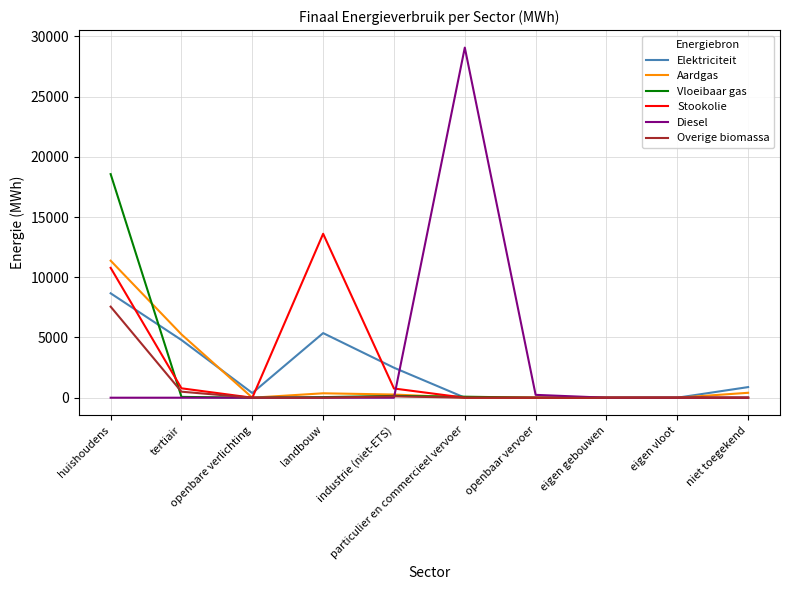

What is the maximum value for Overige biomassa?

7559.1